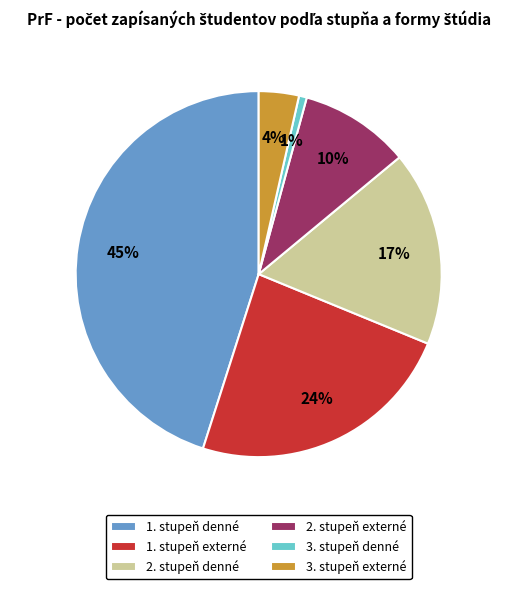

To the nearest percent, what percentage of the pie is 2. stupeň externé?

10%